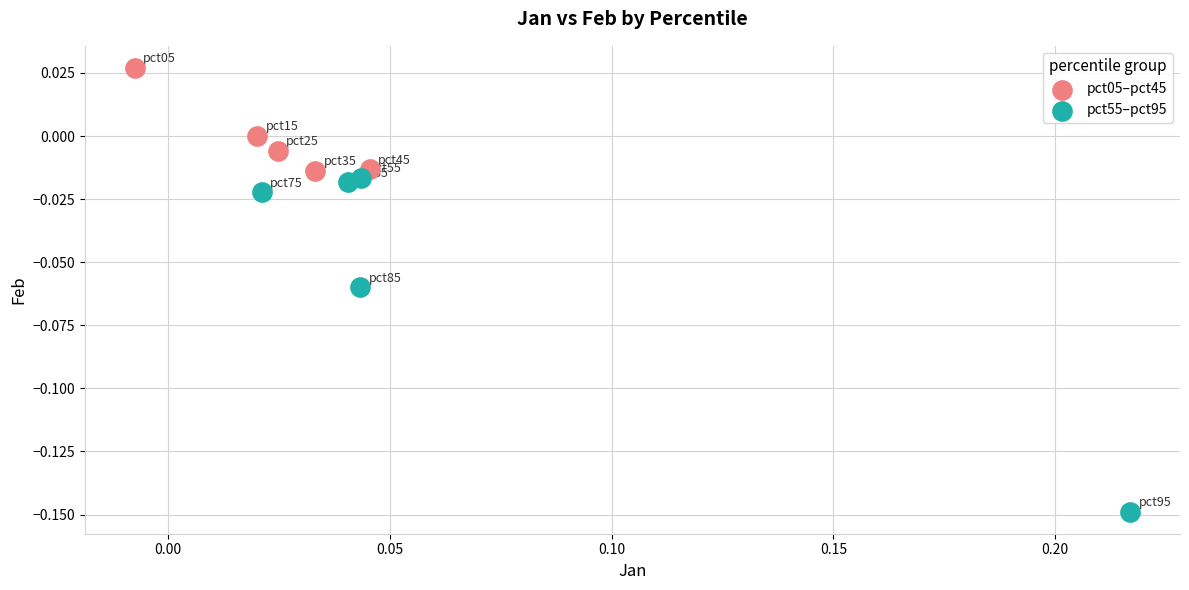

Which series contains the lowest Y value?

pct55–pct95